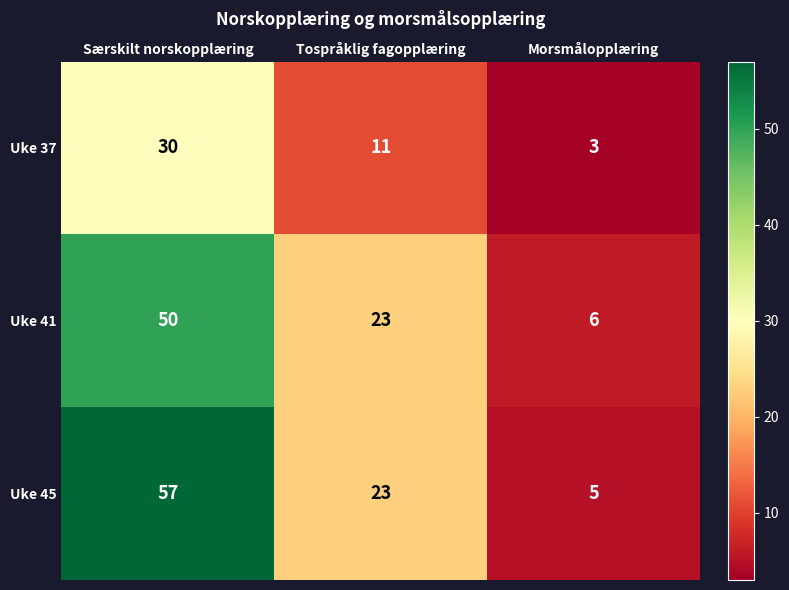

At which category is the sum across all series the highest?

Særskilt norskopplæring